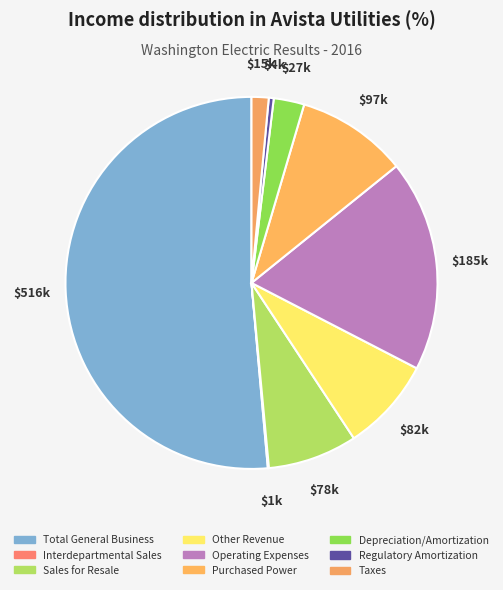

What is the change in value from Interdepartmental Sales to Operating Expenses?

+183726